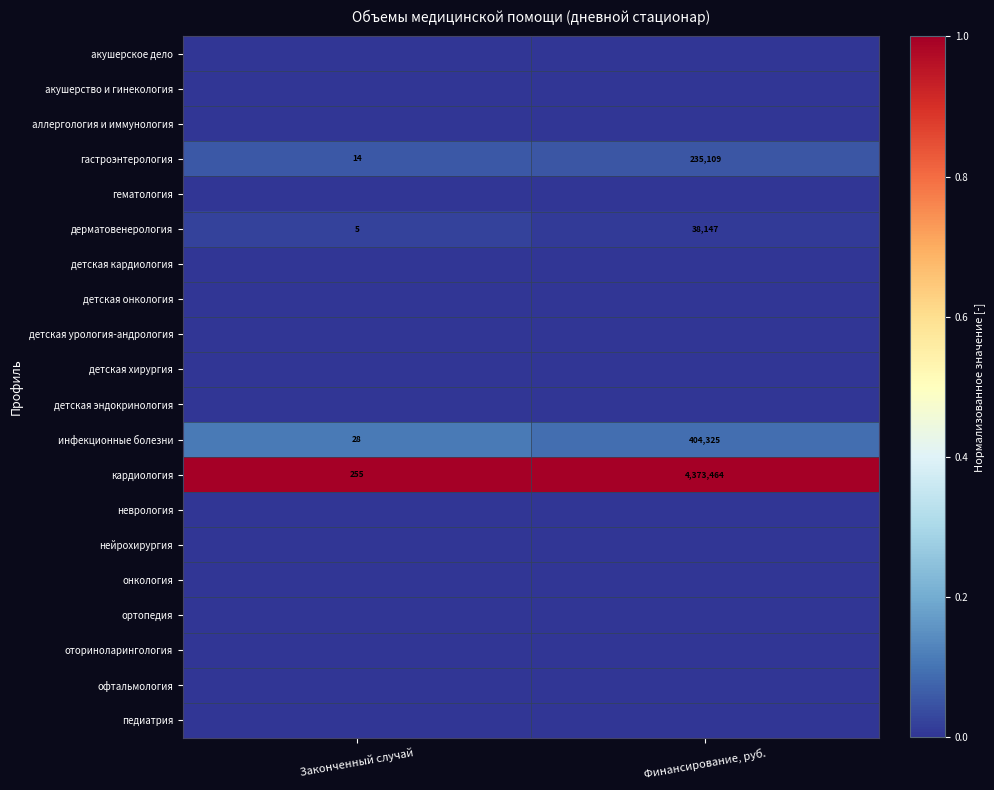

Which category has the highest value in the дерматовенерология series?

Финансирование, руб.